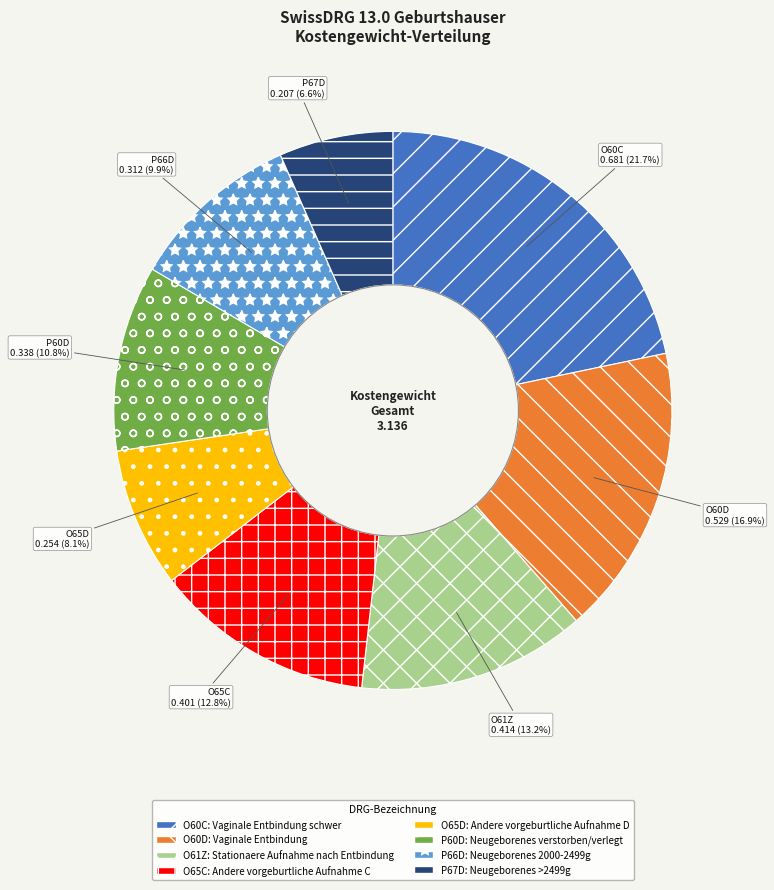

Is there a majority slice in this chart?

No